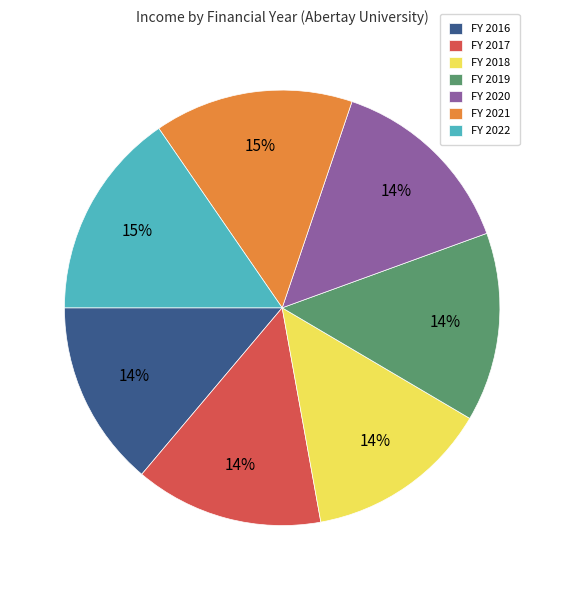

To the nearest percent, what is the combined percentage of FY 2017 and FY 2020?

28%